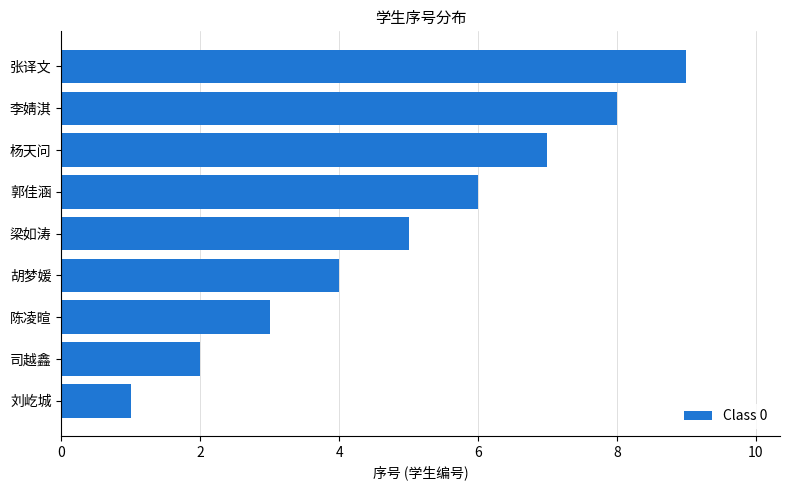

Read the value at 梁如涛.

5